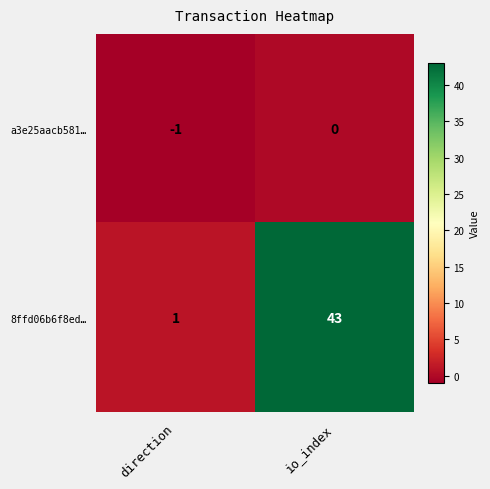

What is the minimum value shown in the chart?

-1